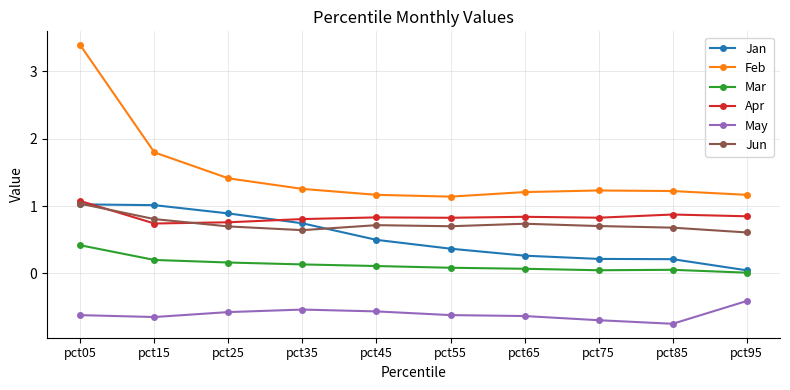

What is the difference between the maximum and minimum values in the Apr series?

0.3